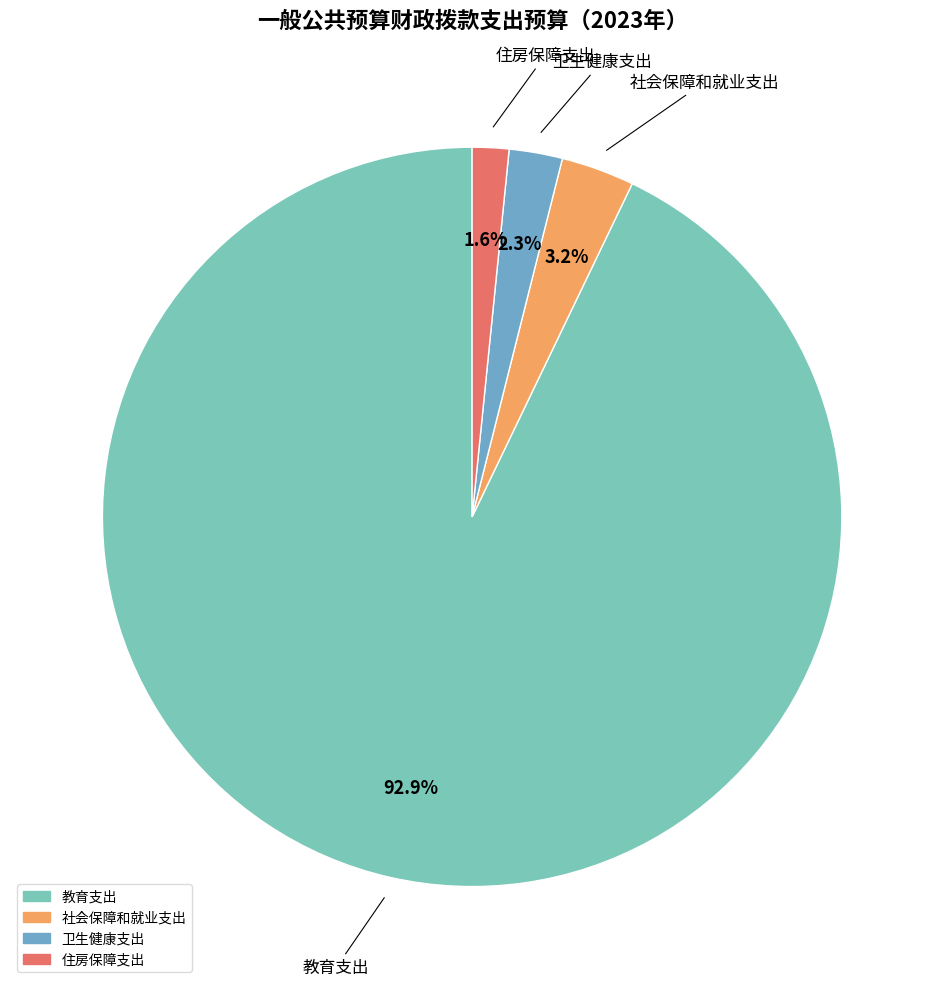

Approximately how many times larger is the value at 住房保障支出 compared to 社会保障和就业支出?

0.5